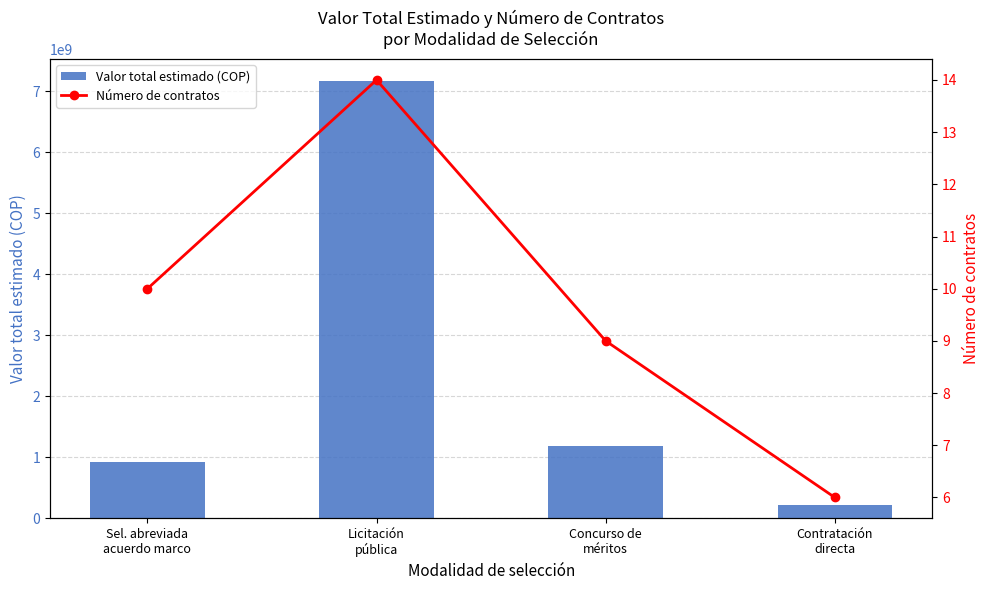

At which category is the sum across all series the highest?

Licitación
pública